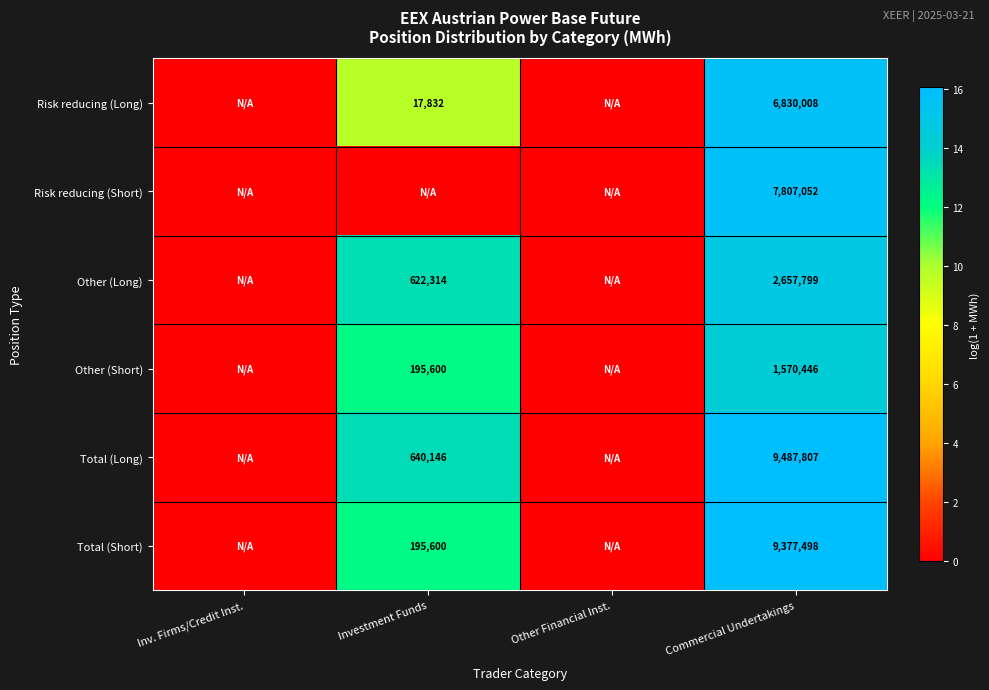

Is the value of Other (Long) at Commercial Undertakings greater than the value of Total (Short) at Commercial Undertakings?

No